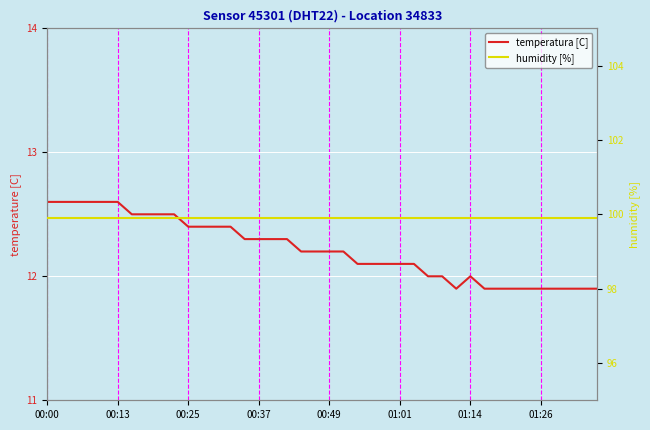

What is the greatest value displayed?

99.9